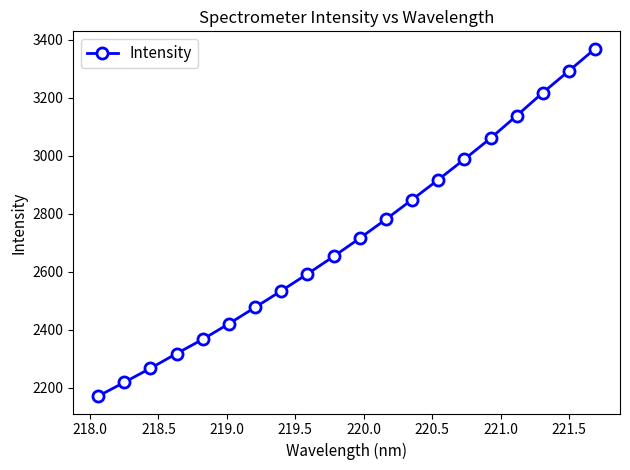

How many lines are shown in the chart?

1